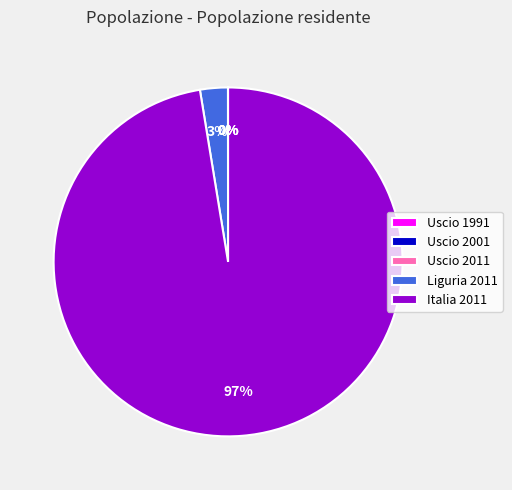

What percentage is the Liguria 2011 slice, to the nearest percent?

3%